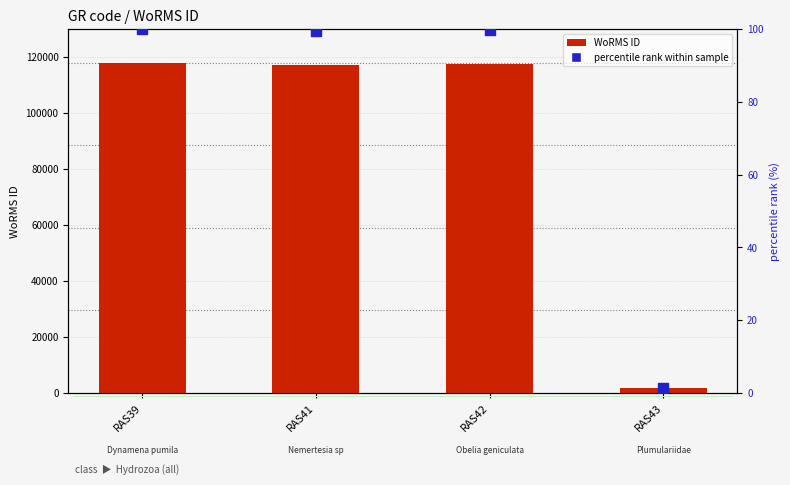

Which series reaches the maximum Y coordinate?

WoRMS ID